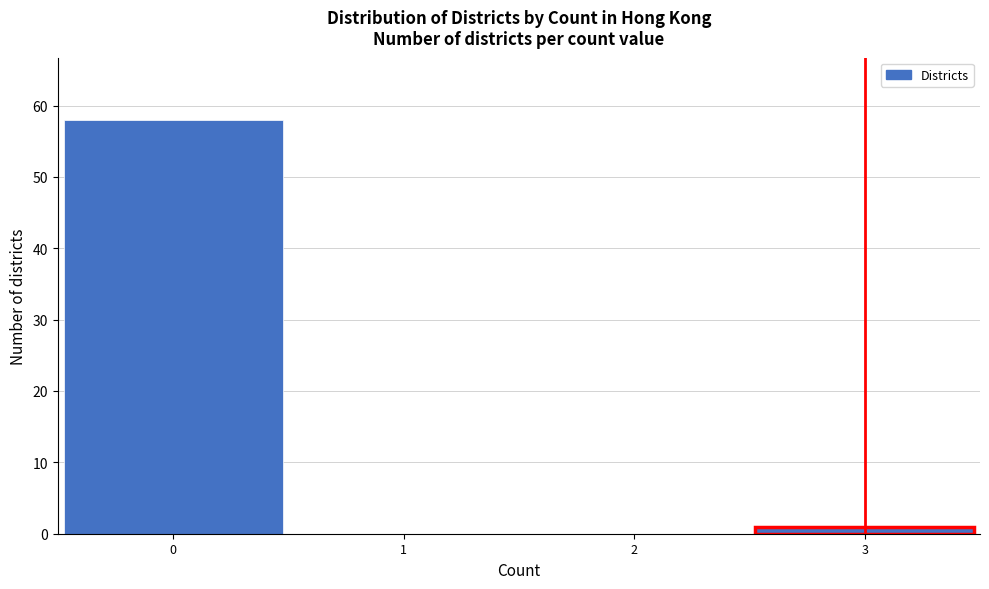

Reading left to right, list every bar in this chart as the range it spans on the x-axis followed by its height. The values are not printed on the chart, so give them approximately, as read against the axis.

-0.5 to 0.5: 58
0.5 to 1.5: 0
1.5 to 2.5: 0
2.5 to 3.5: 1